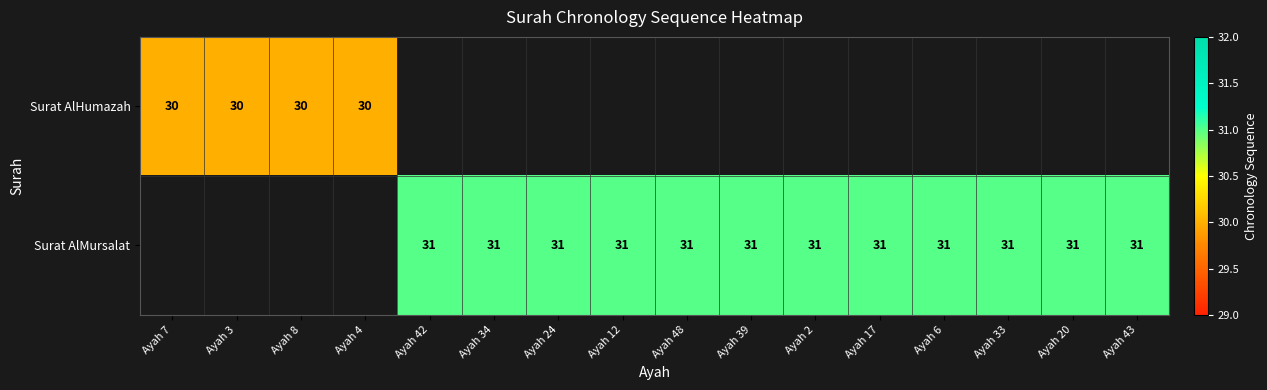

Count the number of data series in this chart.

2